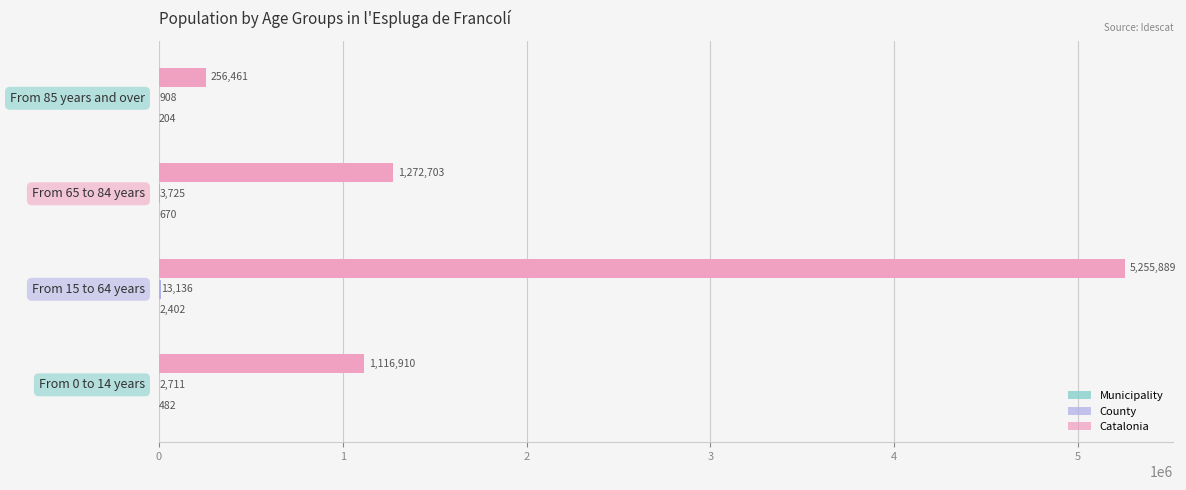

What is the maximum value for Catalonia?

5255889